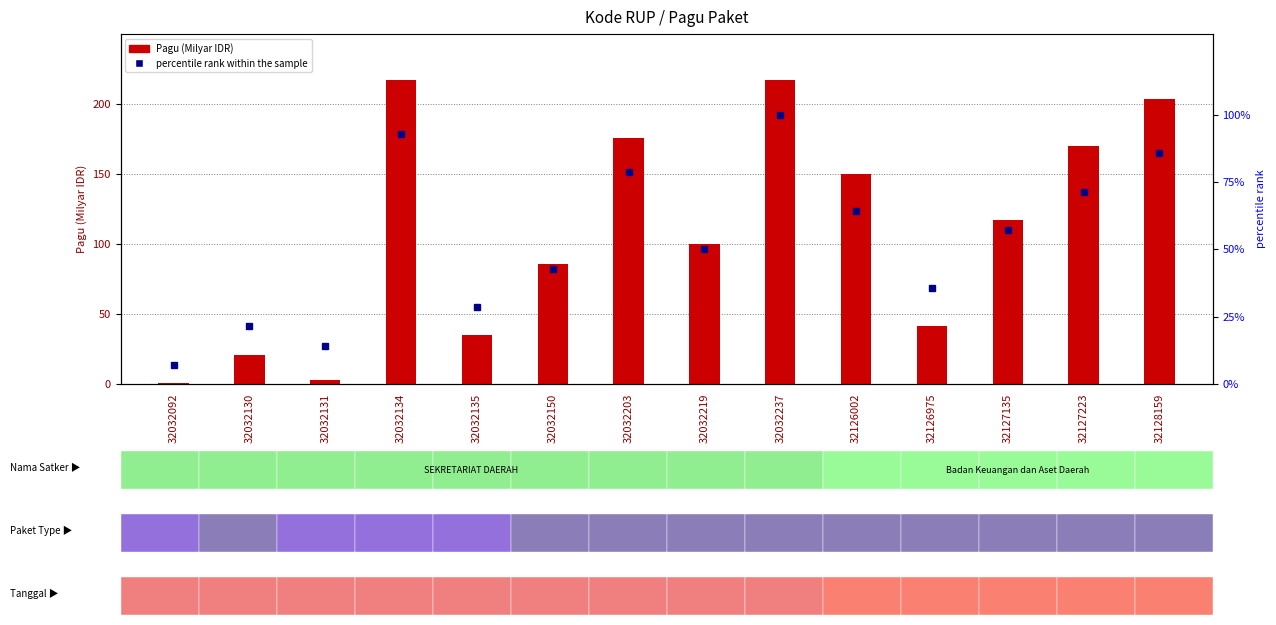

Which series has the widest spread of values?

Pagu (Milyar IDR)